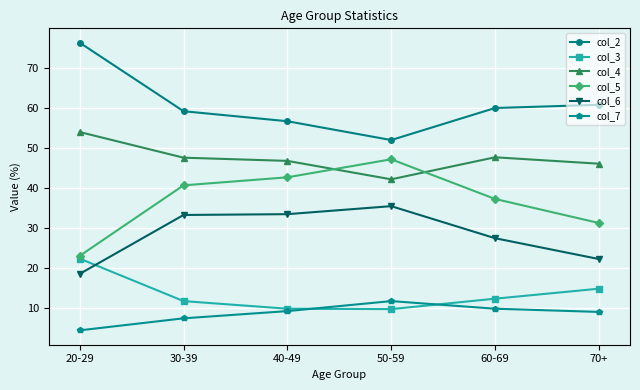

The col_4 series shows 30.1 at 20-29. True or false?

False